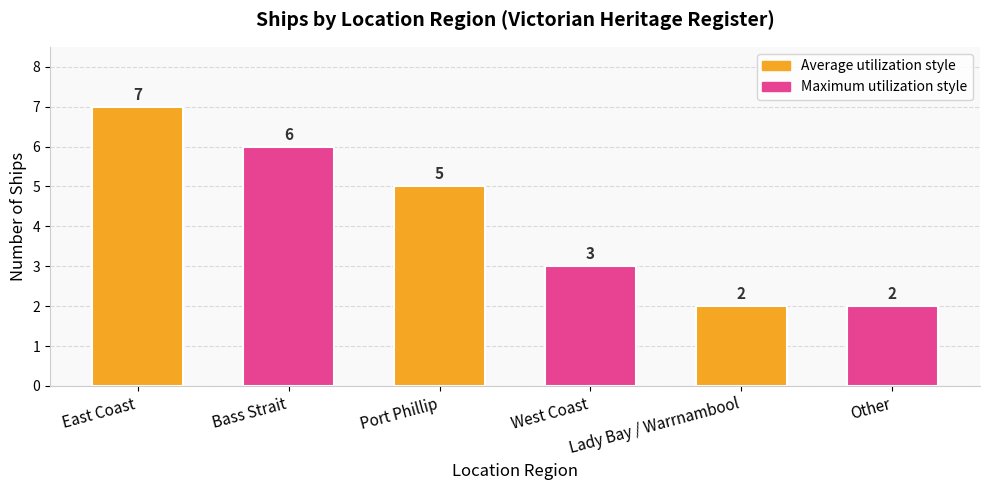

What is the label of the 2nd bar from the left?

Bass Strait